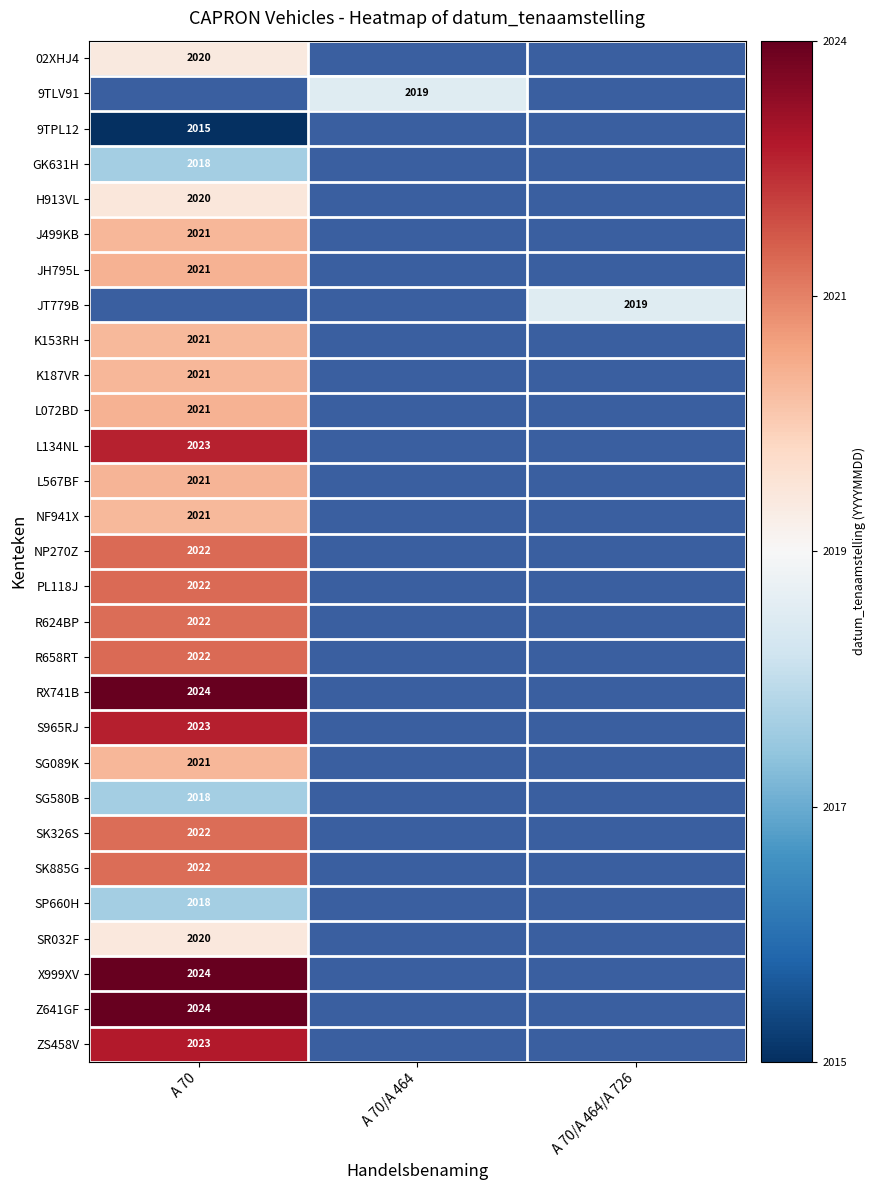

What is the minimum value shown in the chart?

20150924.0